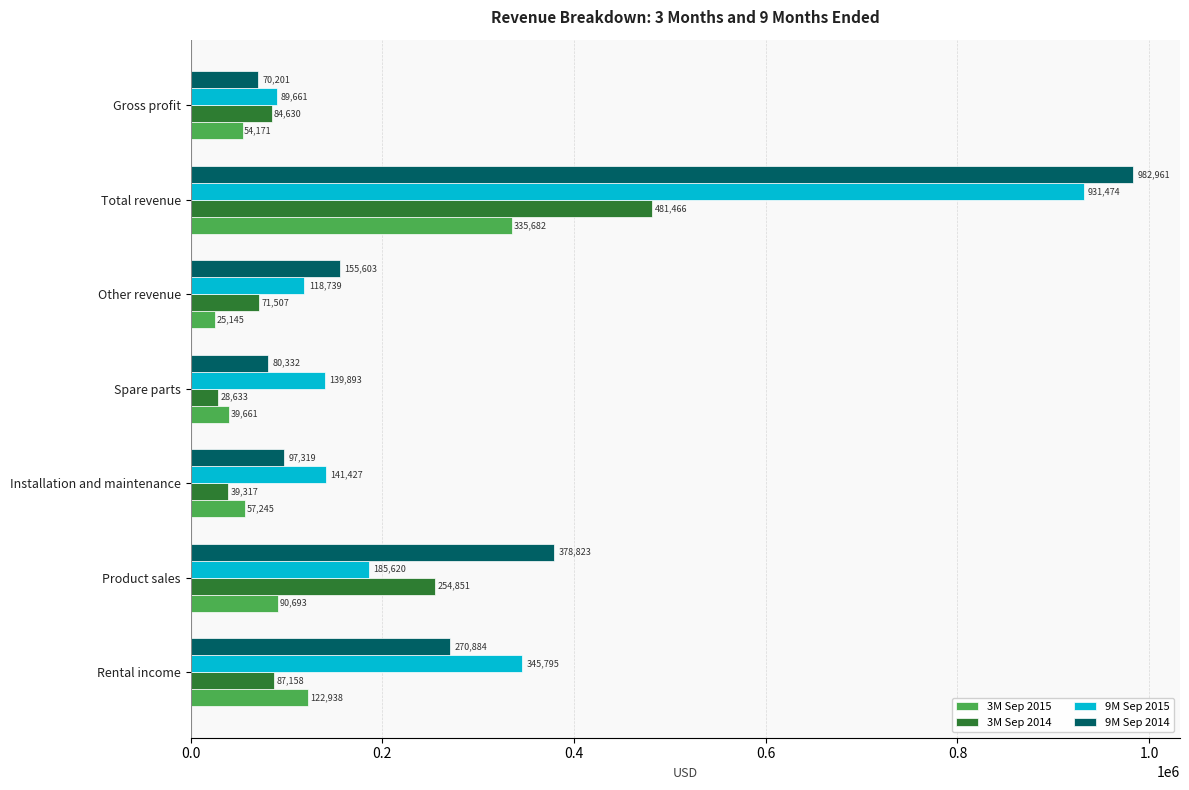

List the series in order of their peak value, lowest first.

3M Sep 2015, 3M Sep 2014, 9M Sep 2015, 9M Sep 2014